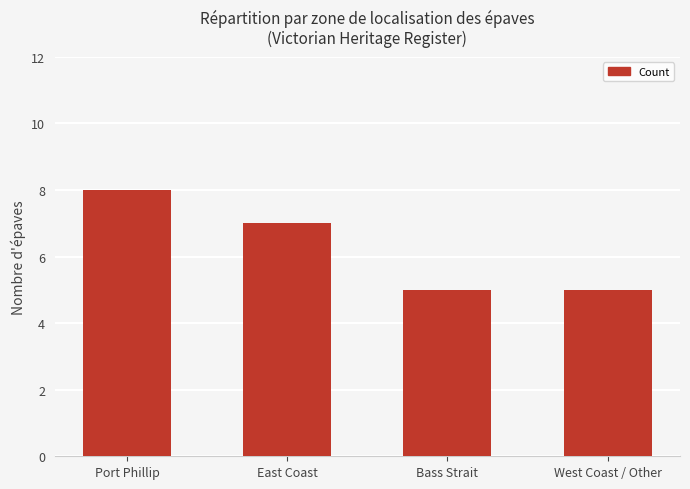

Which category has the highest value across all series?

Port Phillip